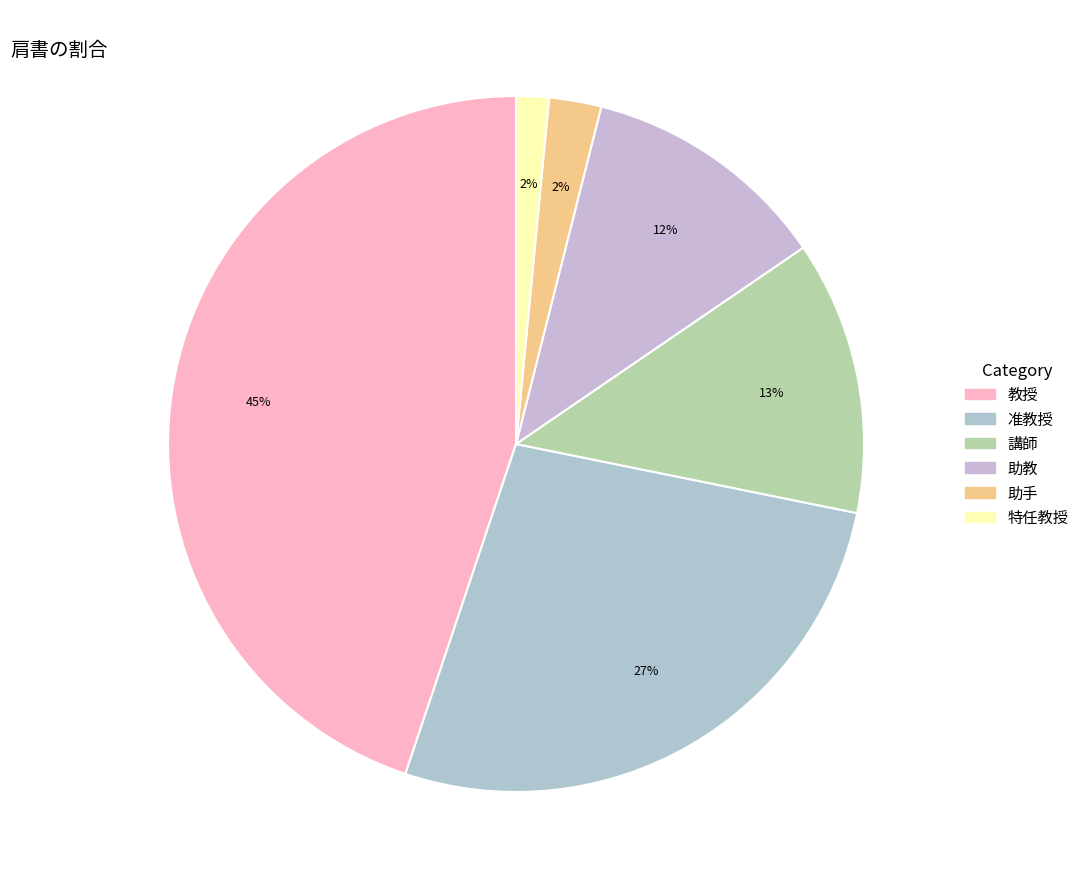

To the nearest percent, what is the difference between the 特任教授 and 准教授 slice percentages?

25%